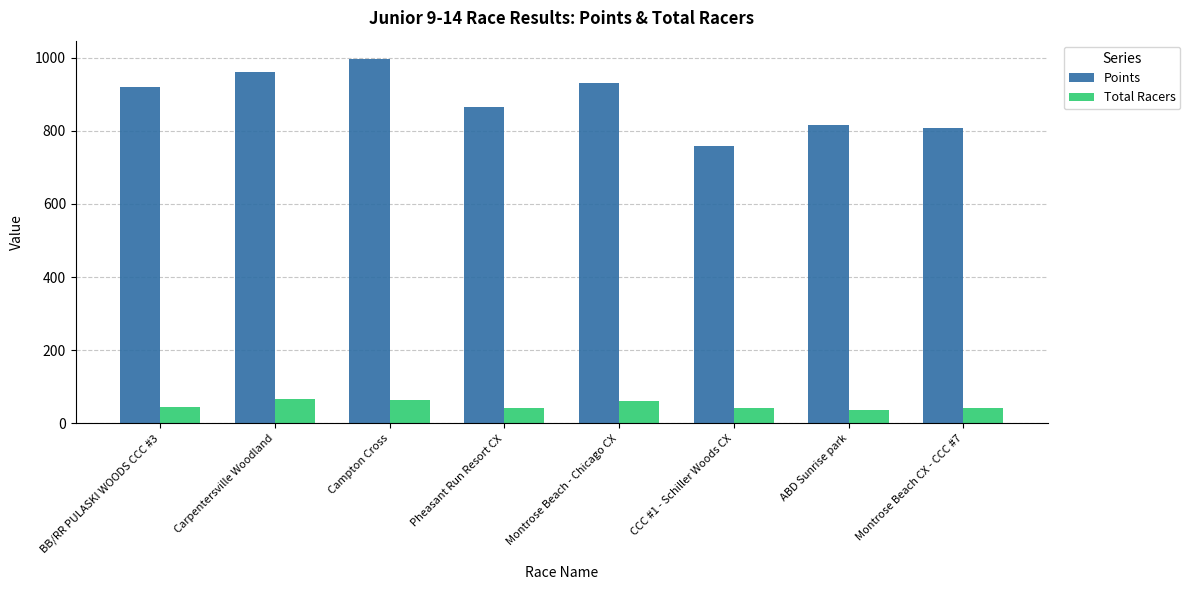

What is the highest value of the Total Racers series?

66.0